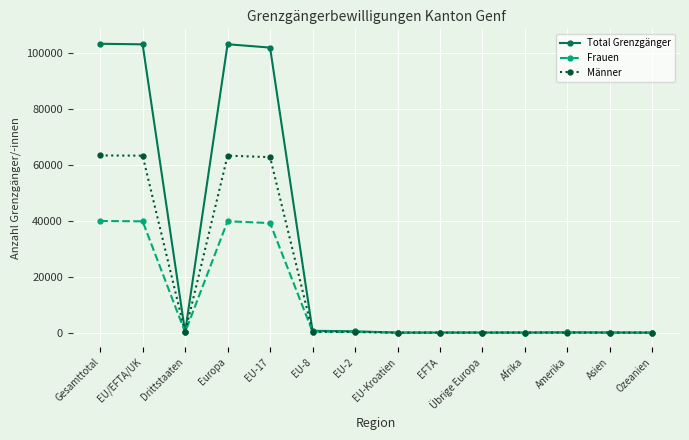

Where is the first local minimum for Männer?

Drittstaaten